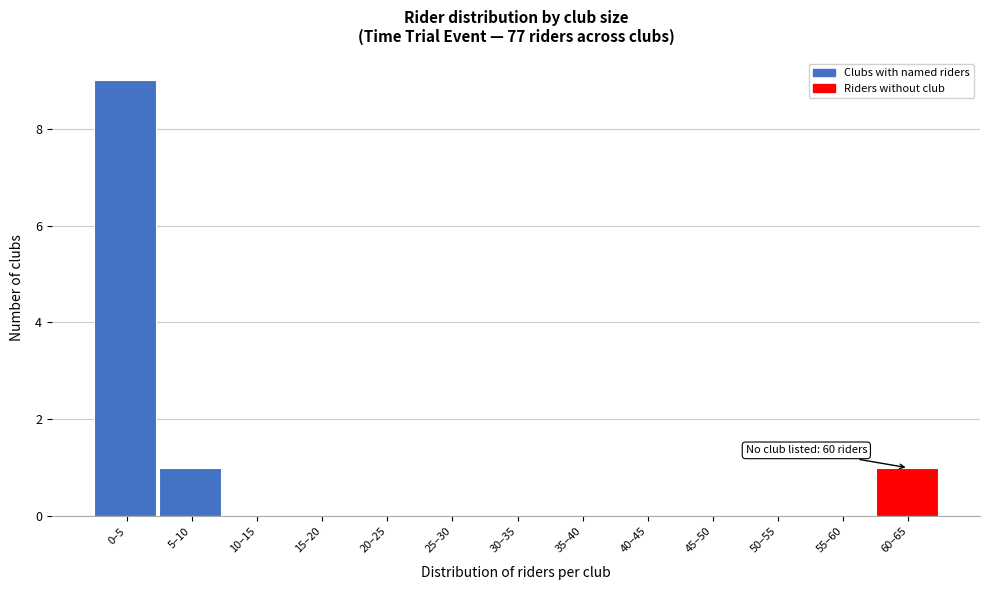

Reading left to right, extract all data points from this chart.

0–5=9	5–10=1	10–15=0	15–20=0	20–25=0	25–30=0	30–35=0	35–40=0	40–45=0	45–50=0	50–55=0	55–60=0	60–65=1